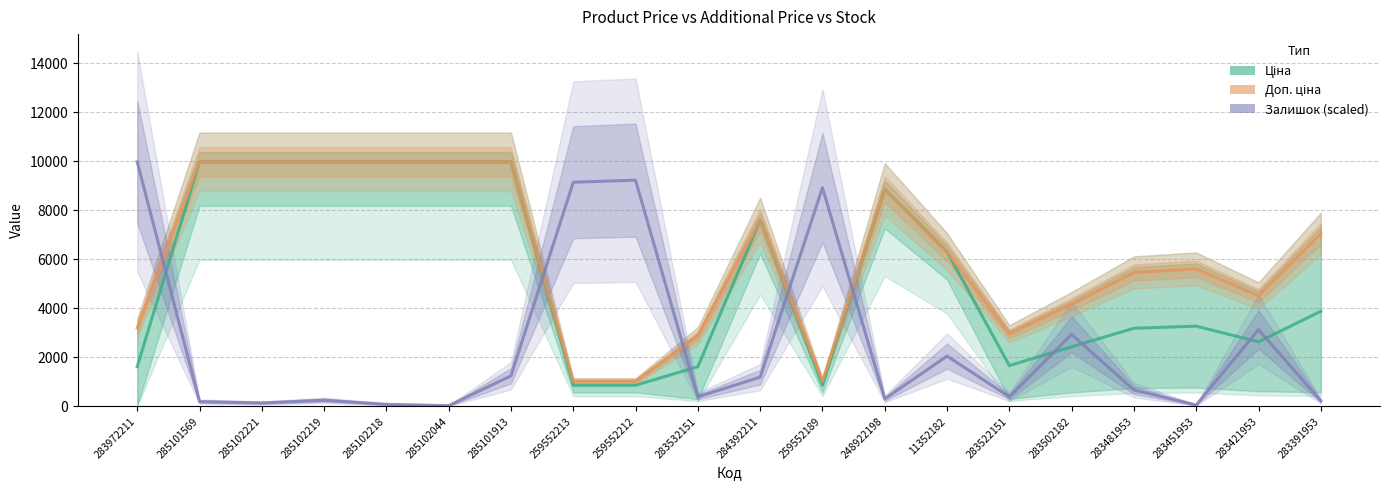

How many lines are shown in the chart?

3